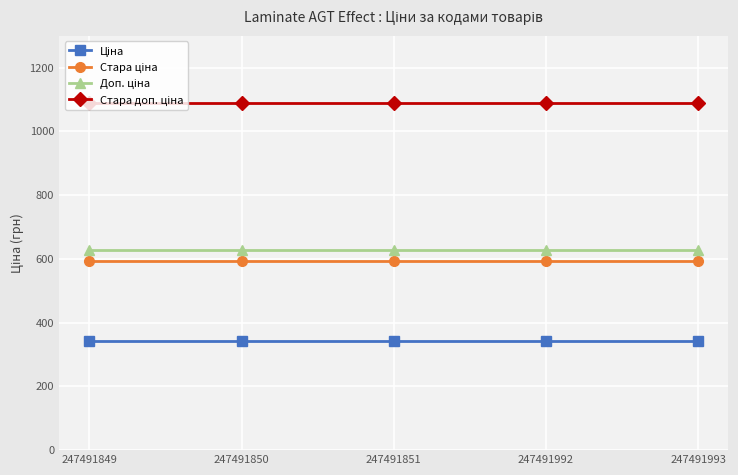

What is the difference between the highest and lowest values at 247491992?

746.7